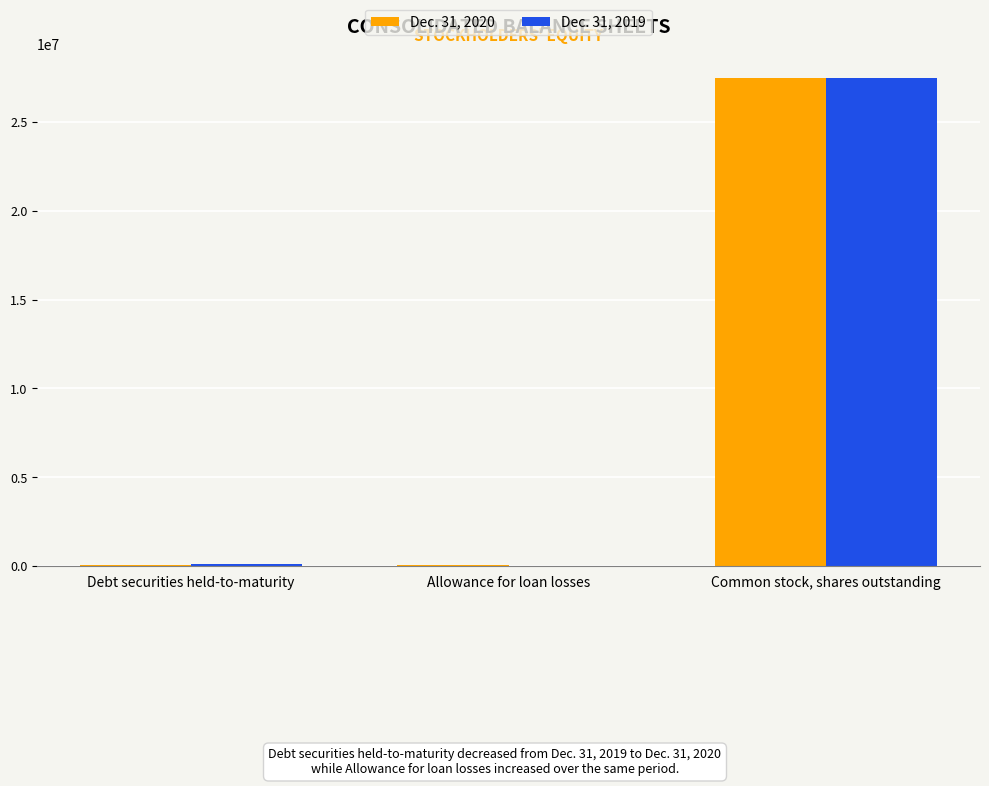

Between Allowance for loan losses and Common stock, shares outstanding, which series saw the biggest shift?

Dec. 31, 2019